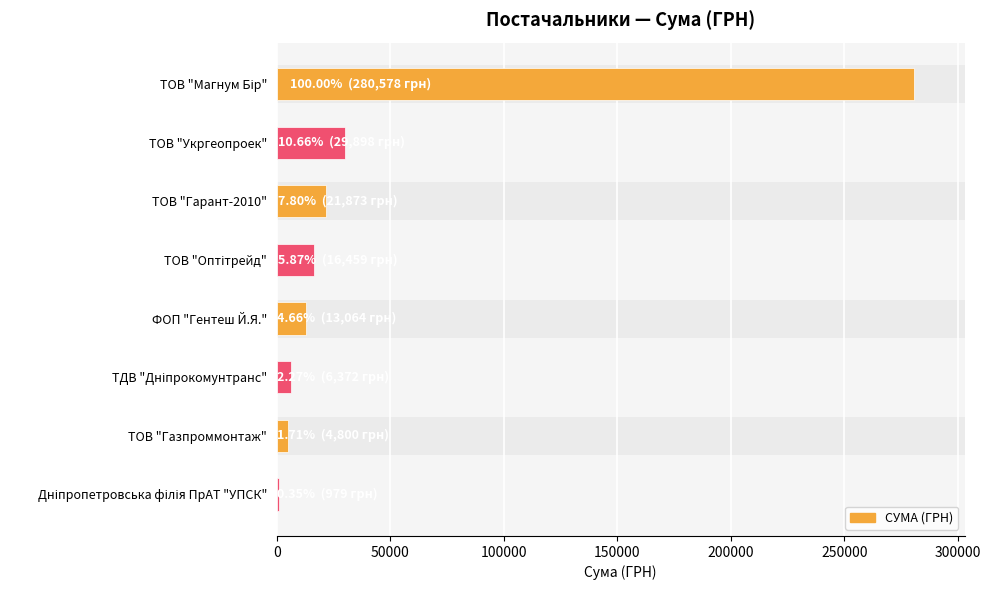

What is the smallest value displayed?

979.2